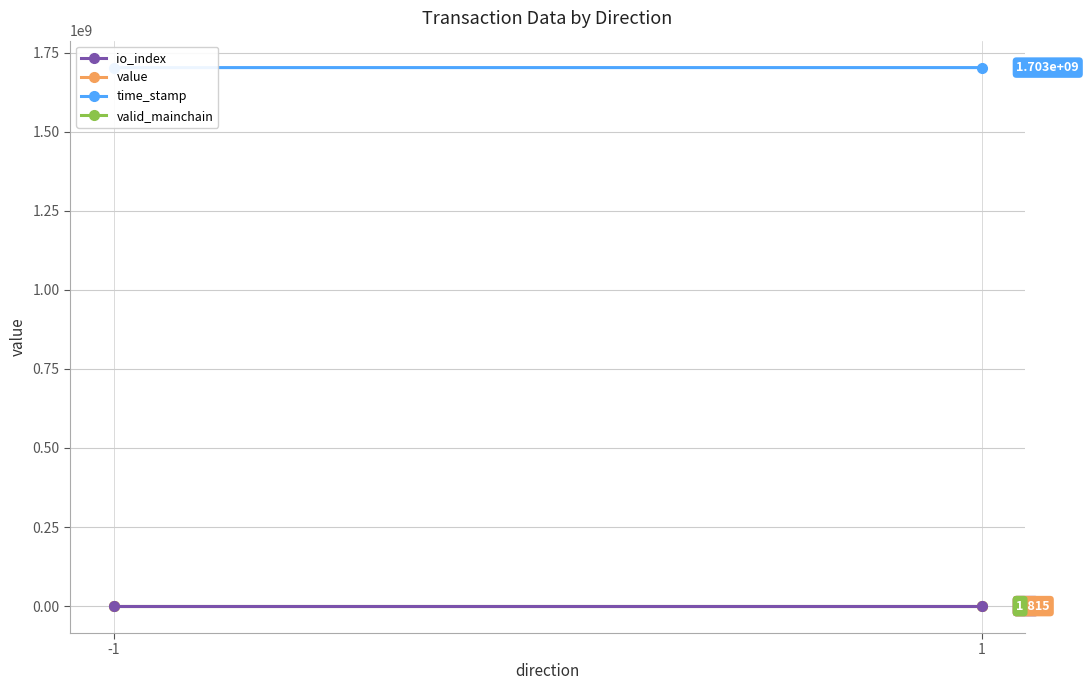

What is the total value across all series at 1?

1702689935.3